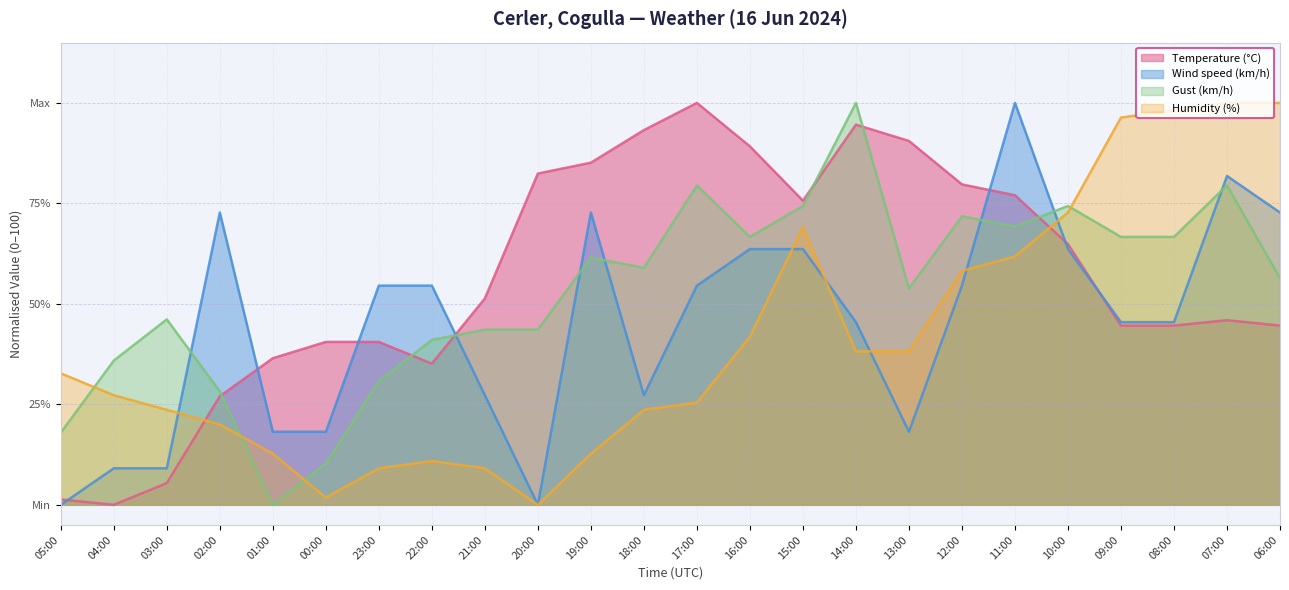

What is the value of the Humidity (%) point at the 15th from the left?

69.1